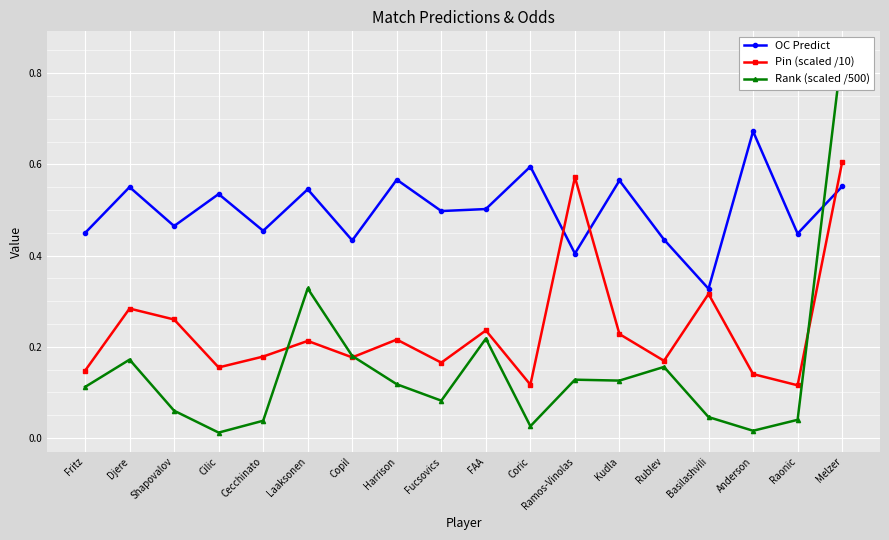

Which category has the highest value across all series?

Melzer